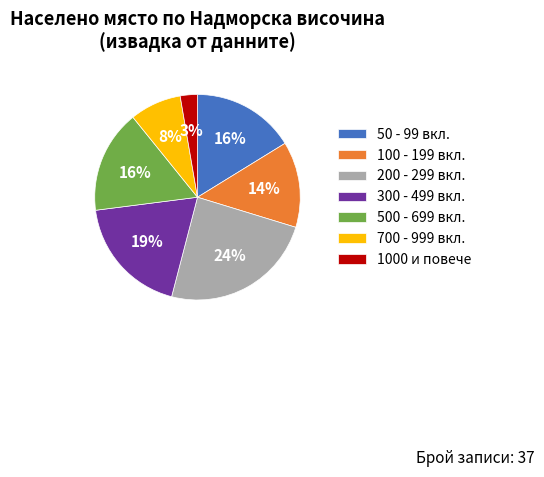

What is the largest slice in the pie chart?

200 - 299 вкл.